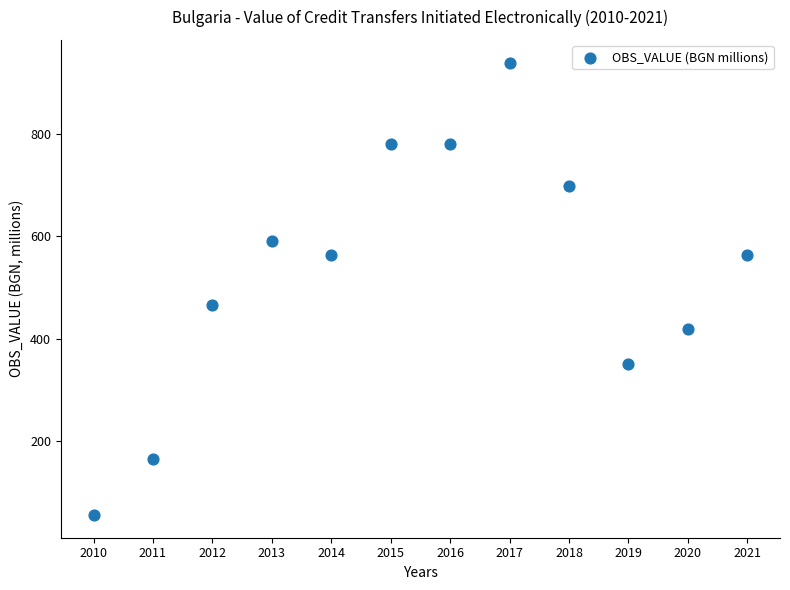

What is the range of Y values (max minus min)?

885.8